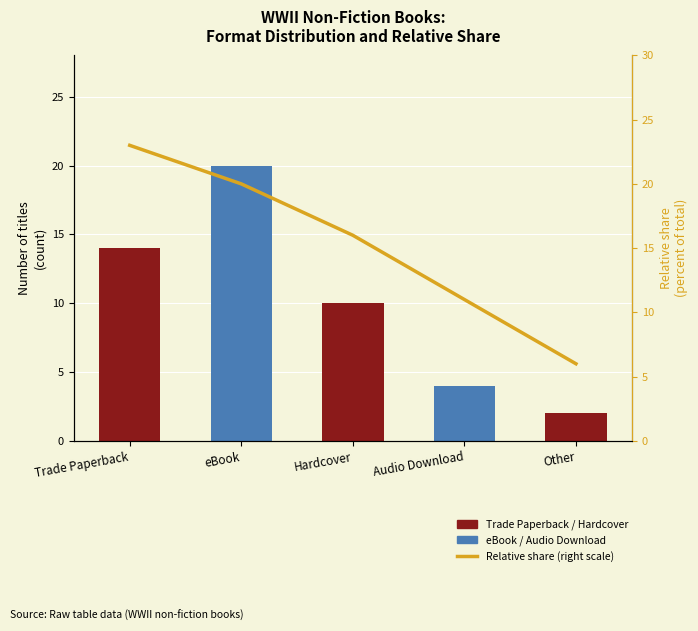

How many values are between 11 and 20?

3